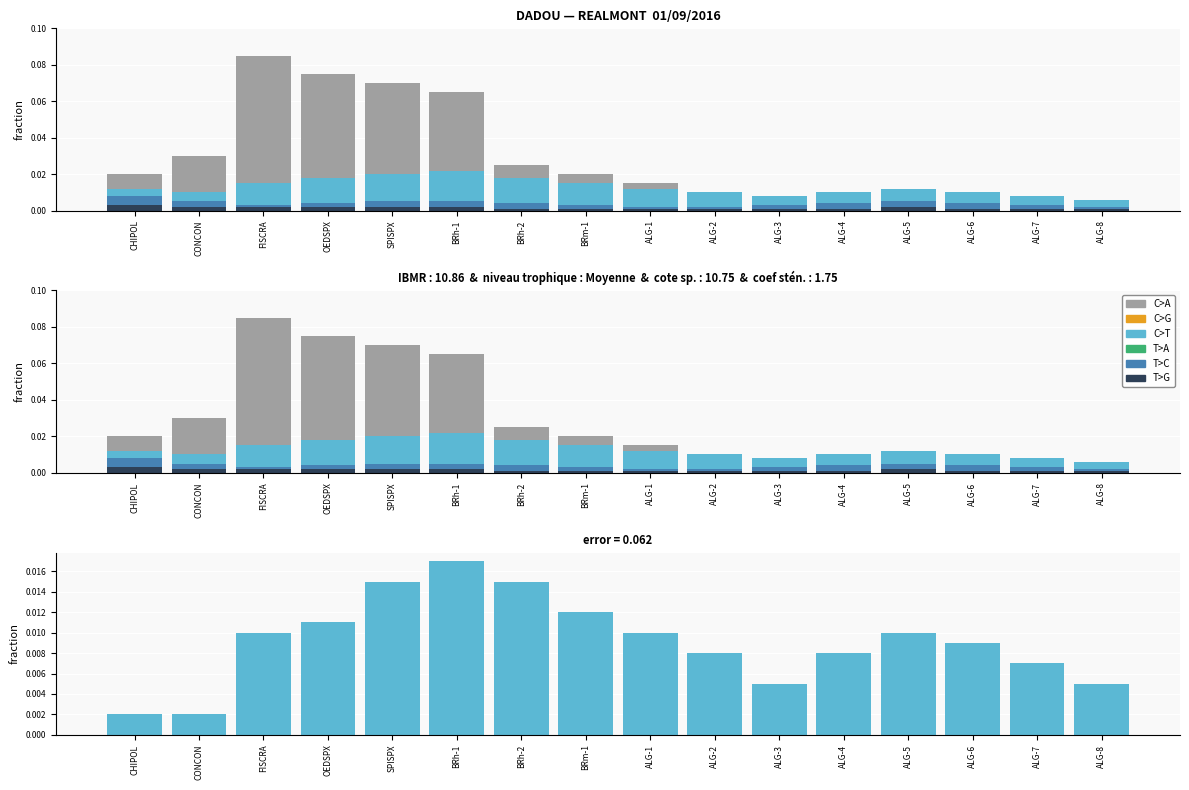

How many groups of bars are there?

16